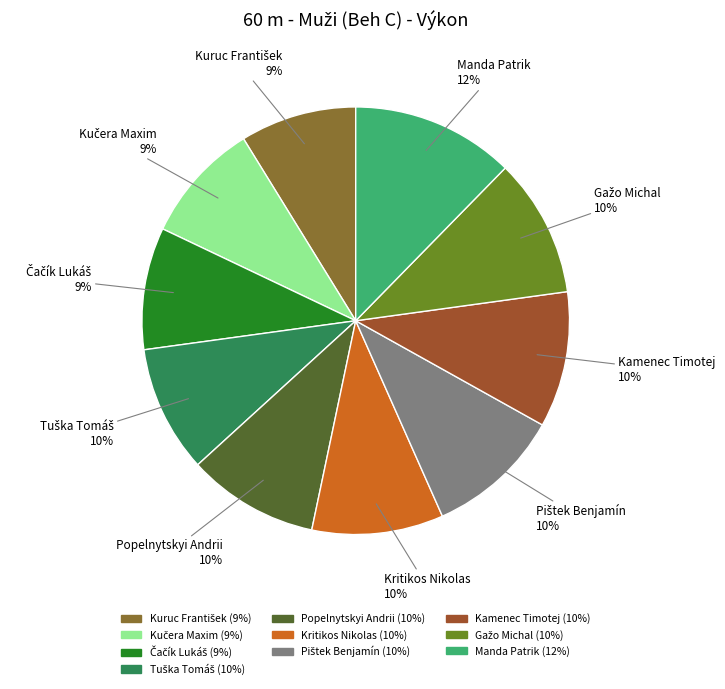

Is there any slice that represents more than half of the pie?

No